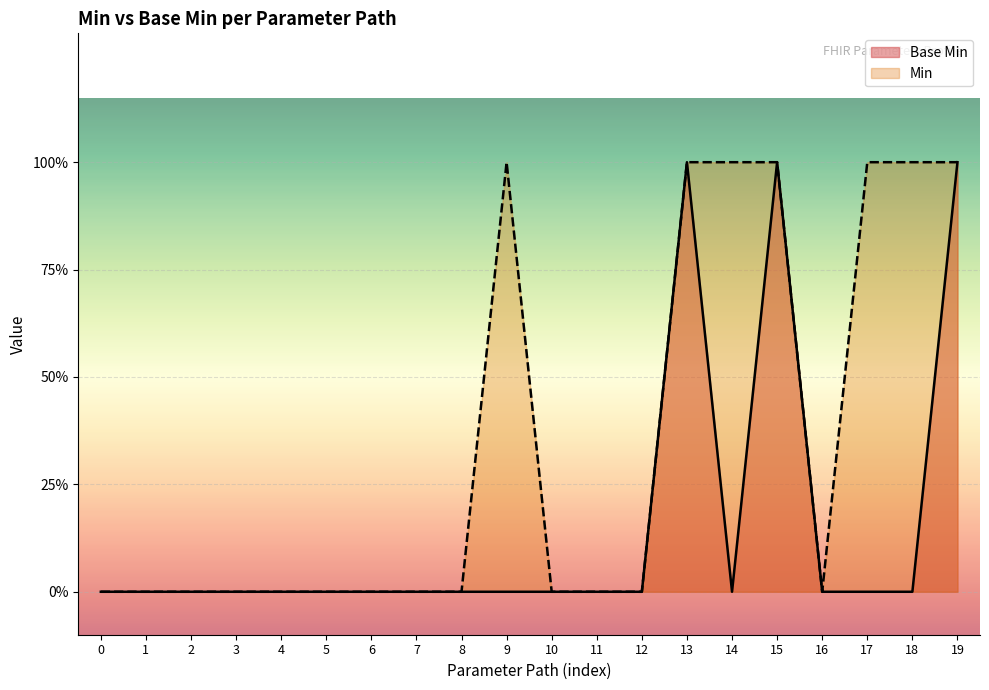

True or false: there are more than 2 points higher than both neighbors.

False